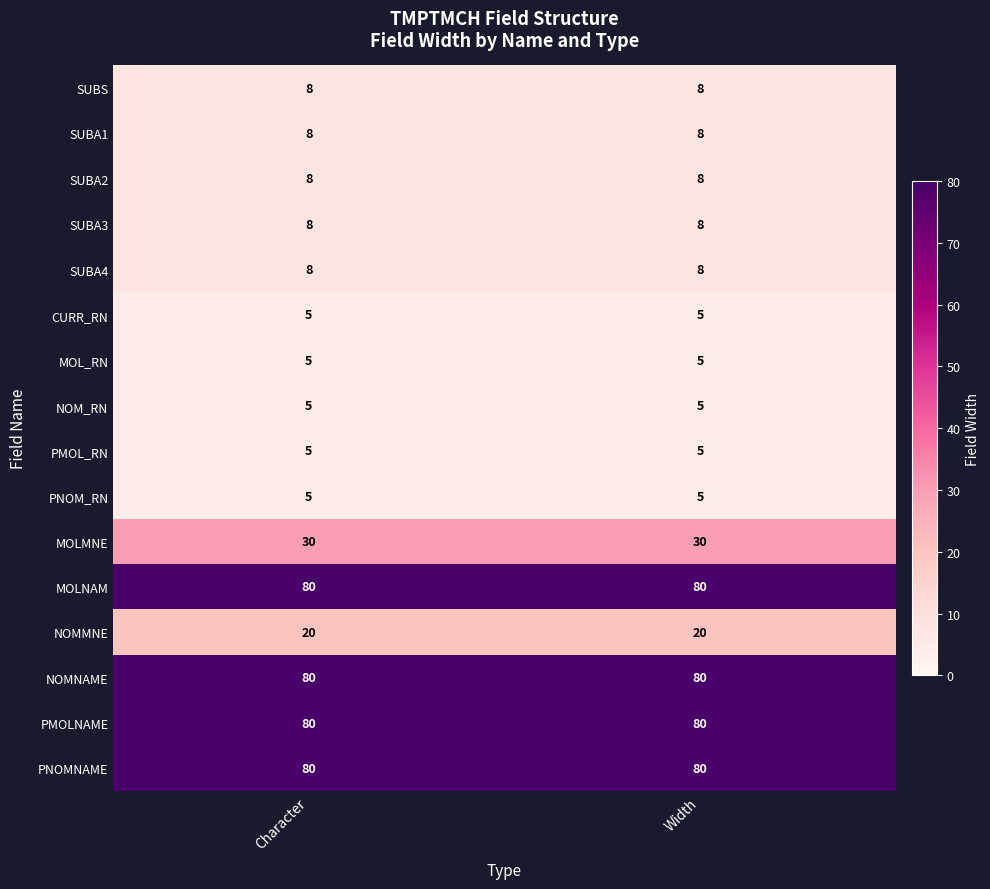

What is the approximate value of NOMMNE at Character?

20